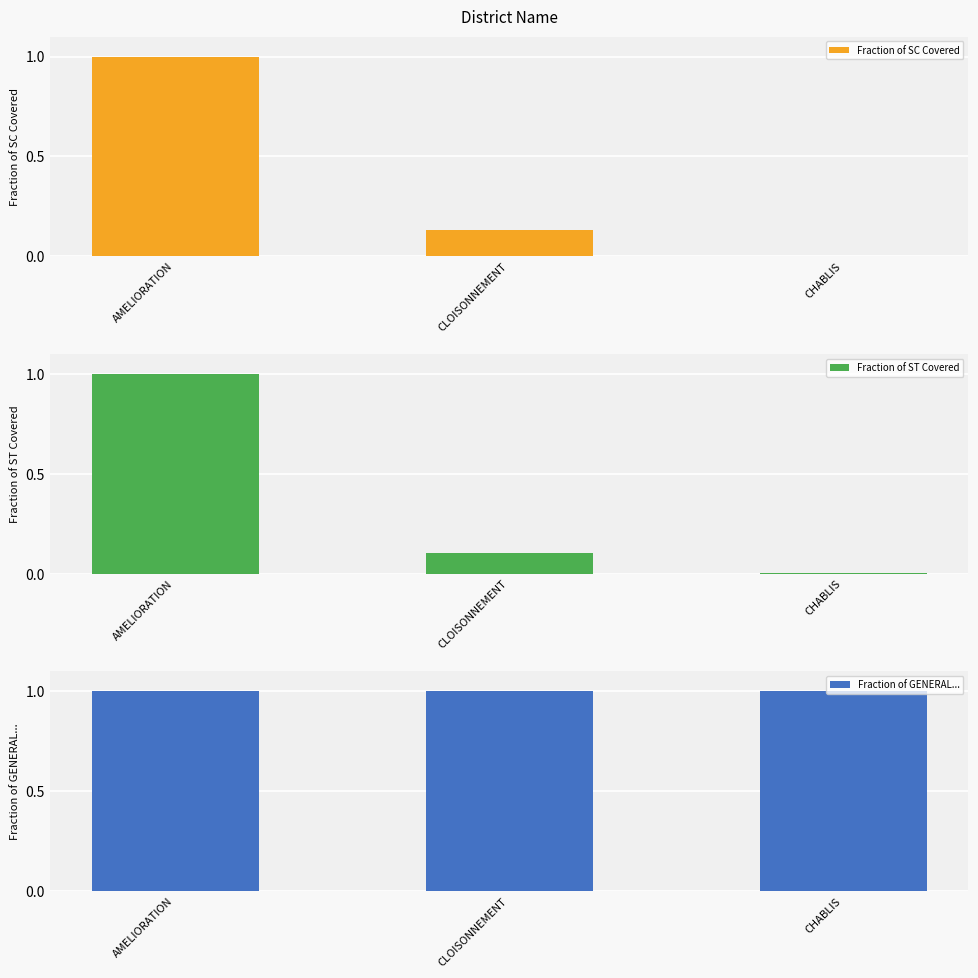

List the labels in order of Fraction of GENERAL... value, smallest first.

AMELIORATION, CLOISONNEMENT, CHABLIS